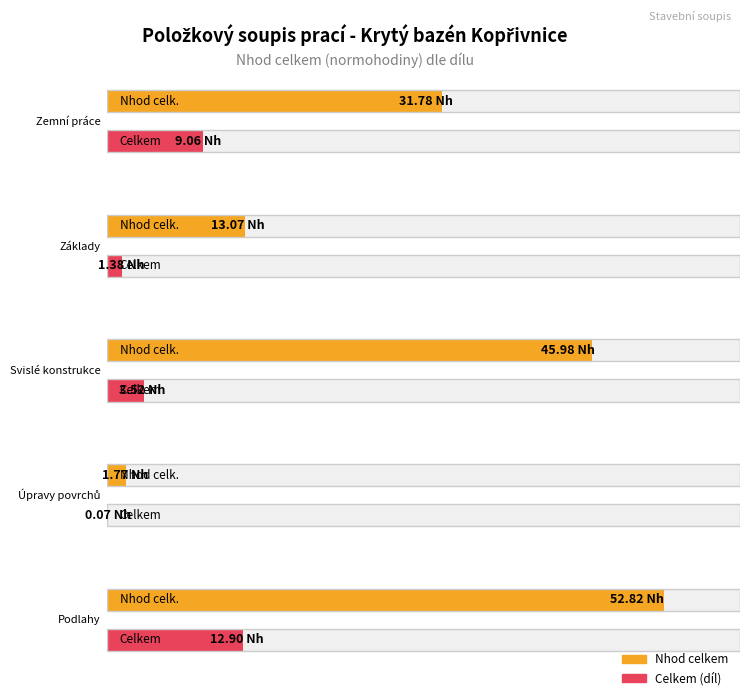

What position from the right is Podlahy?

1